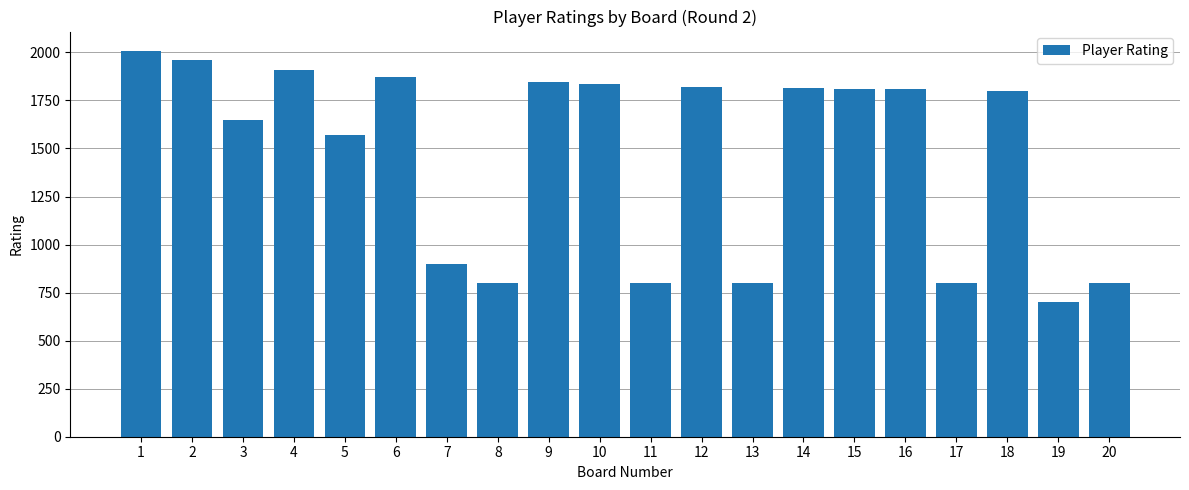

What value does the data have at 16?

1810